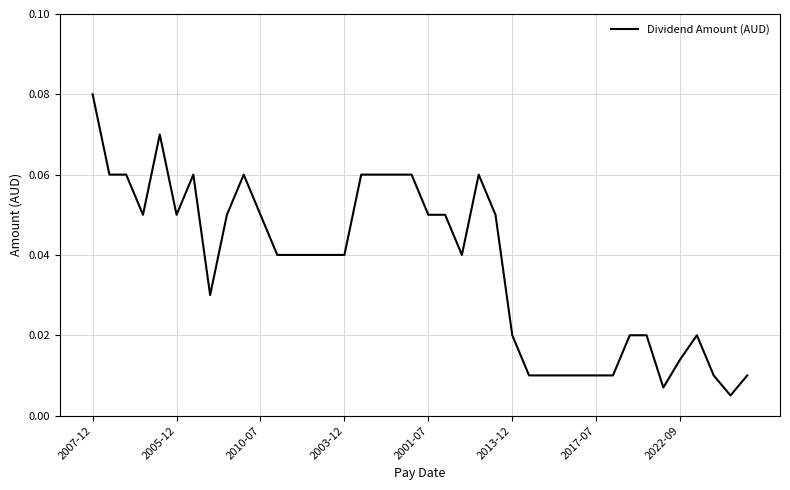

Does the chart have visible grid lines?

Yes